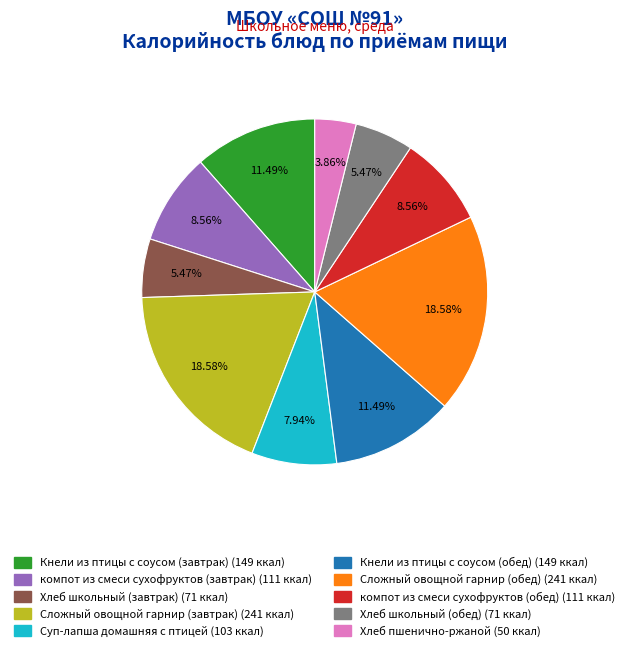

What percentage is NOT represented by компот из смеси сухофруктов (завтрак)?

91.4%